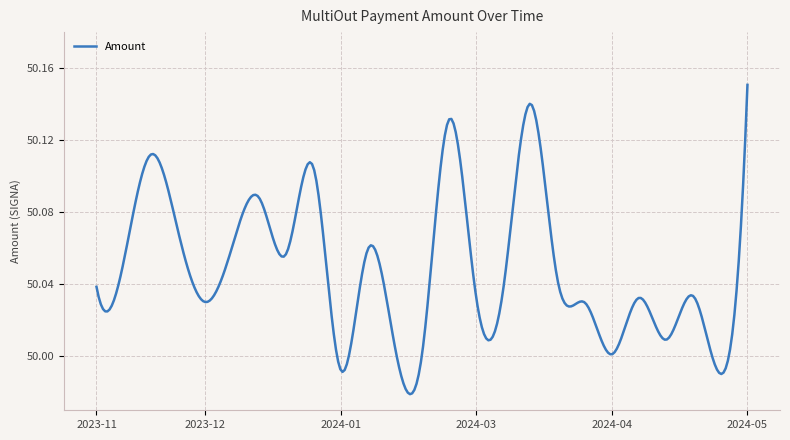

How many interior local peaks (higher than both neighbors) does the data have?

8